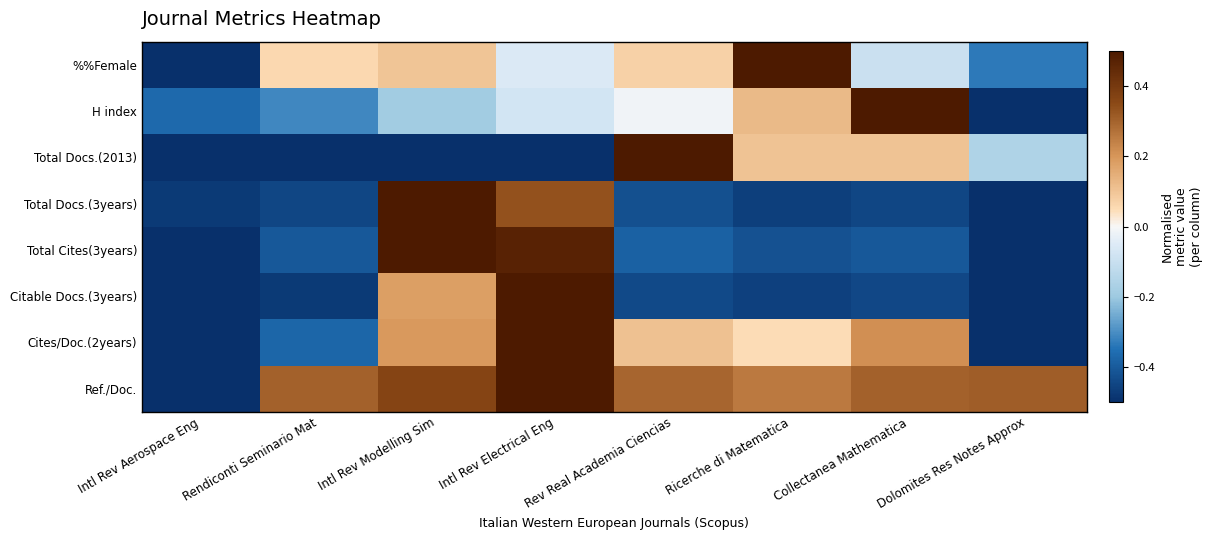

What is the minimum value shown in the chart?

-0.5